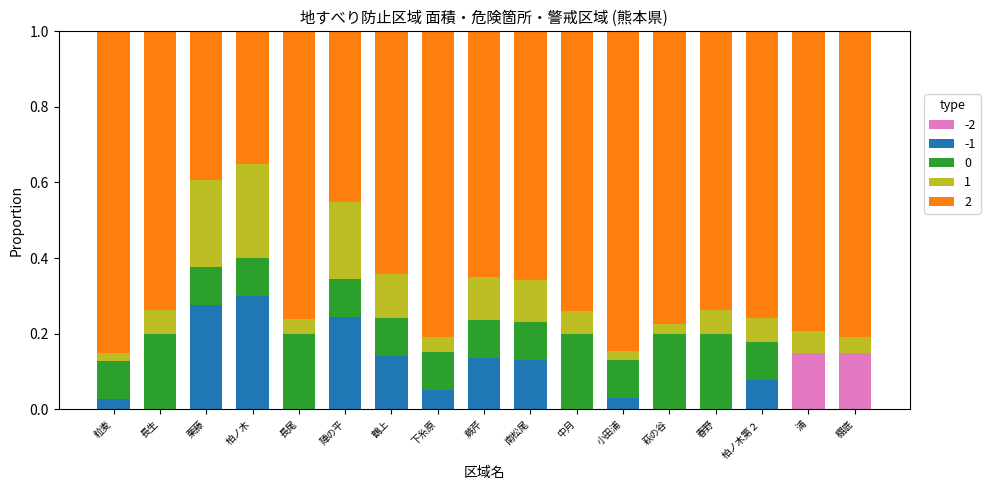

What is the total value across all series at 粒麦?

1.0